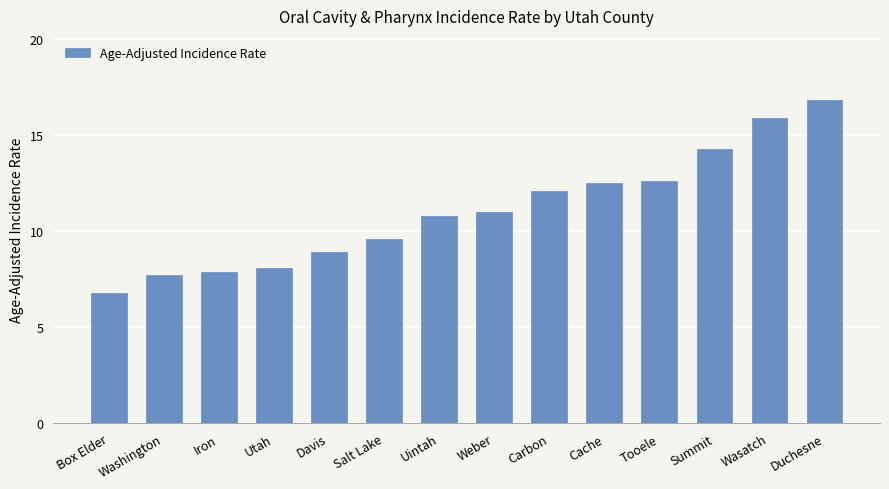

Read the value at Utah.

8.1